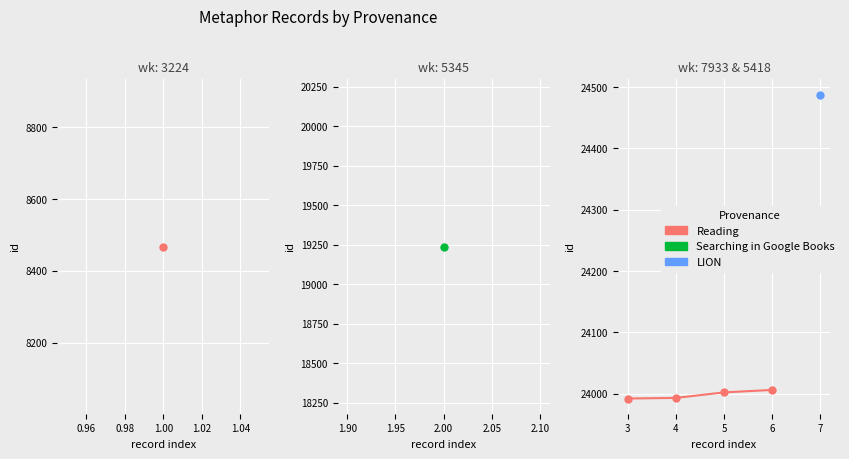

What is the value of the 1st point from the left?

23992